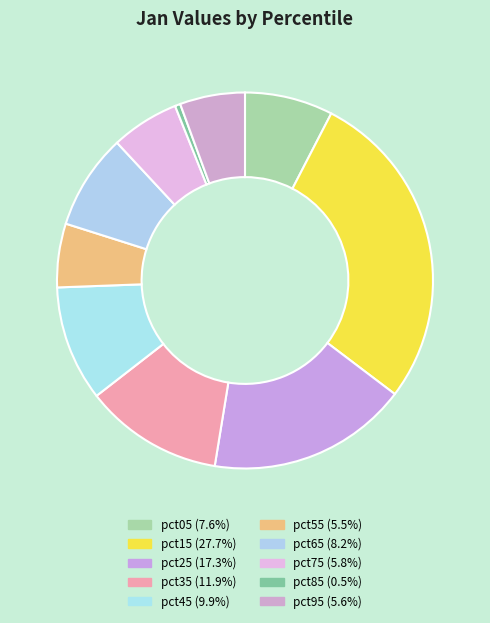

True or false: pct75 accounts for 6% of the total.

True